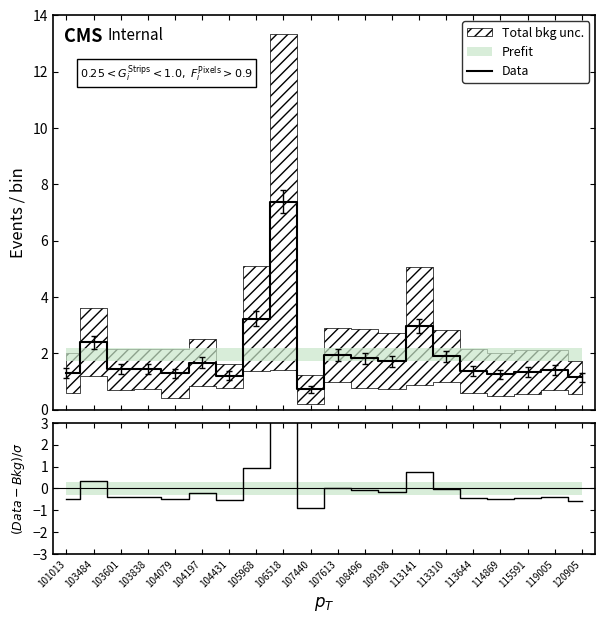

Approximately how many times larger is the value at 106518 compared to 103838?

5.1